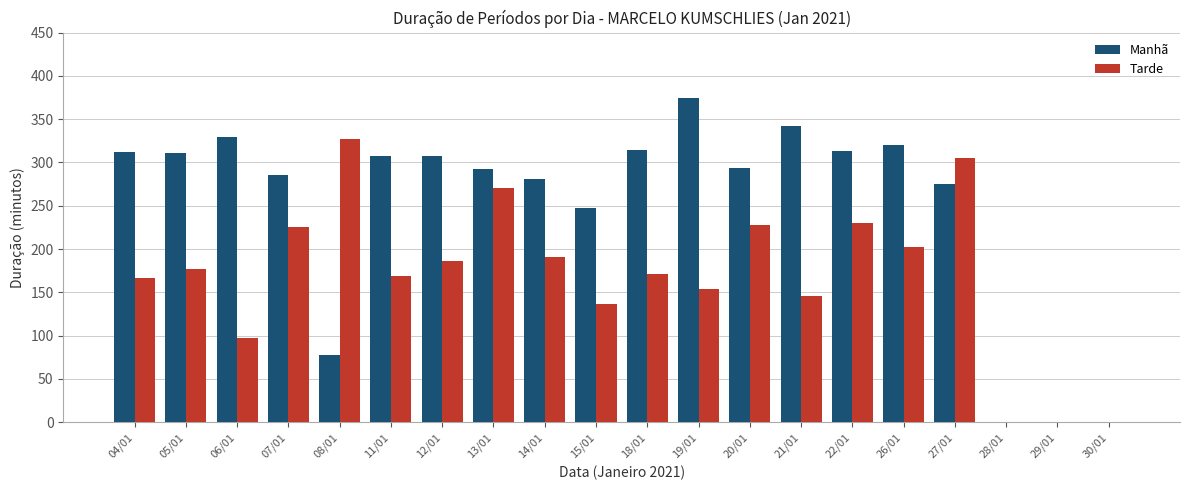

At which category does the chart reach its peak across all series?

19/01